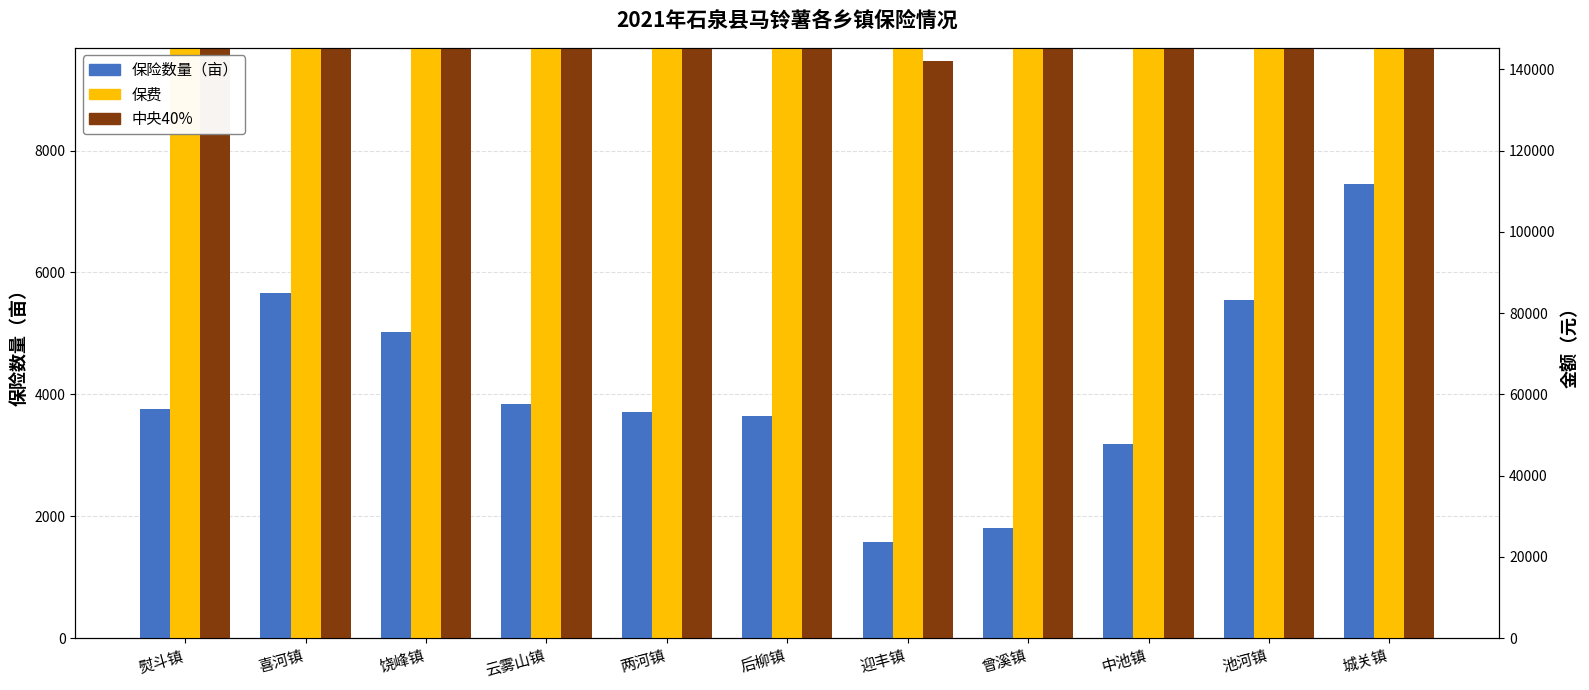

Are the bars grouped side by side (vs. stacked)?

Yes